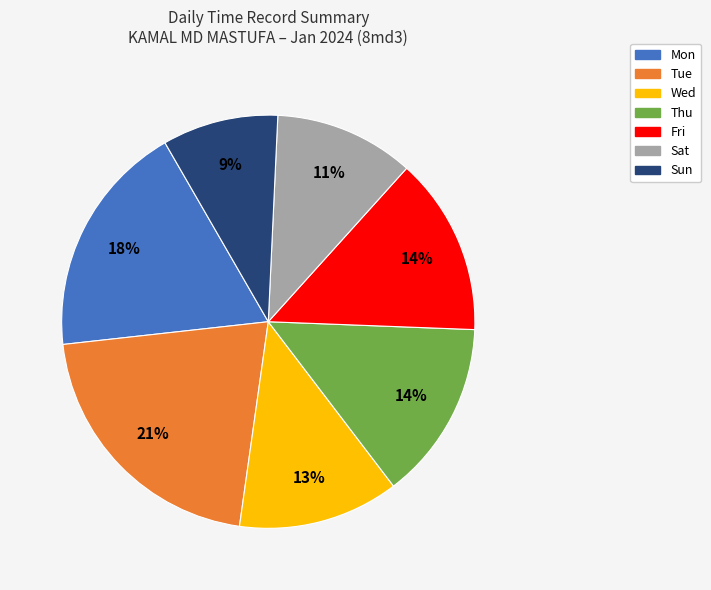

Is it true that Fri is 2% of the pie?

False